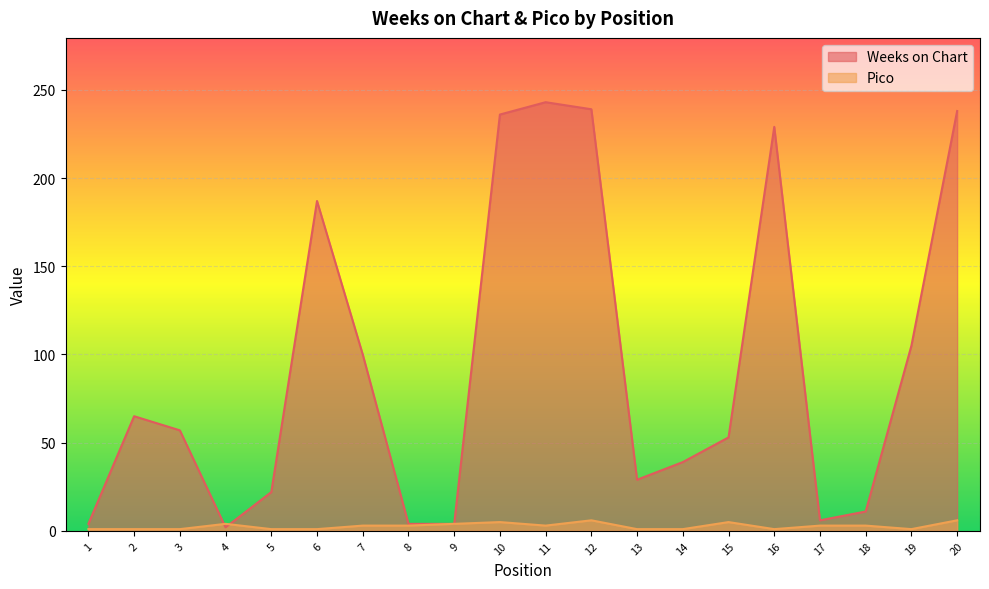

What is the difference between the Weeks on Chart values at 19 and 17?

99